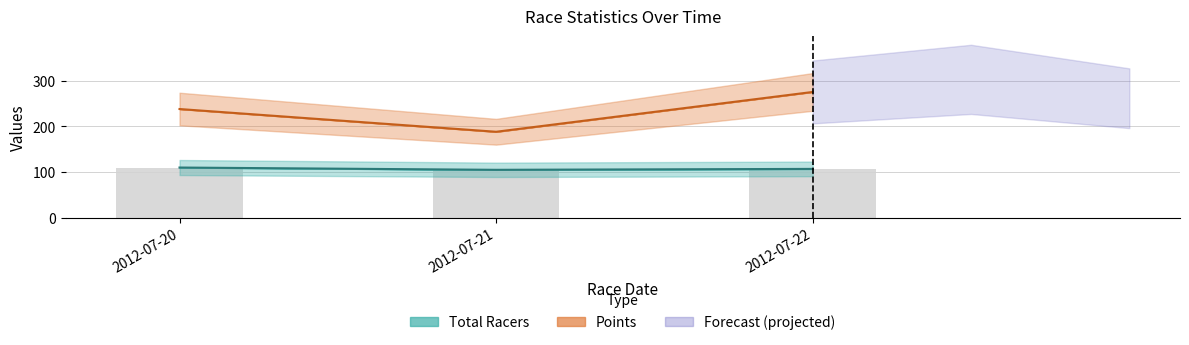

Rank the categories by Points value from lowest to highest.

2012-07-21, 2012-07-20, 2012-07-22